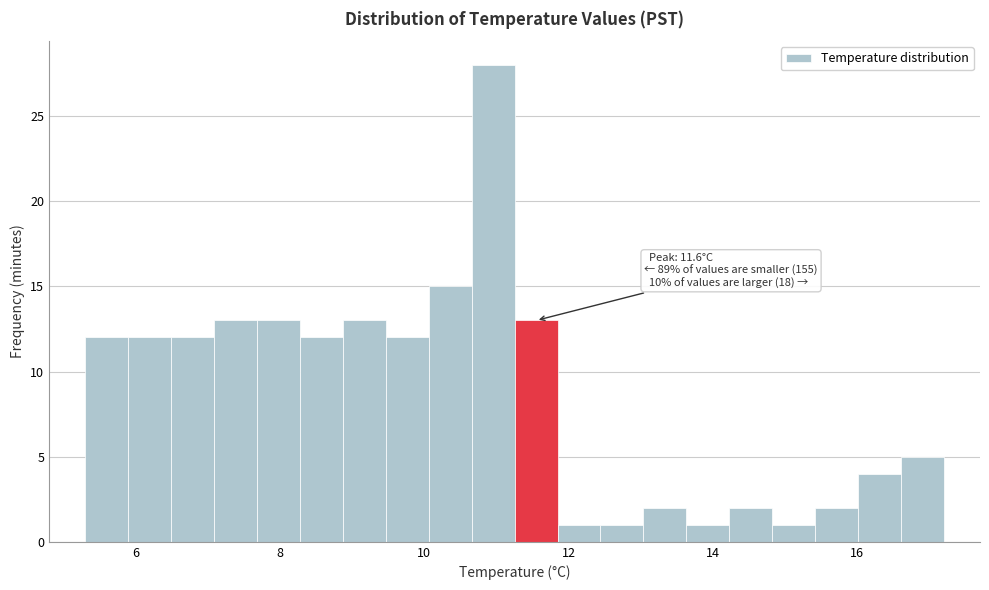

Around what value on the x-axis is the tallest bar? Give the approximate position of its centre, as read against the axis.

11.0